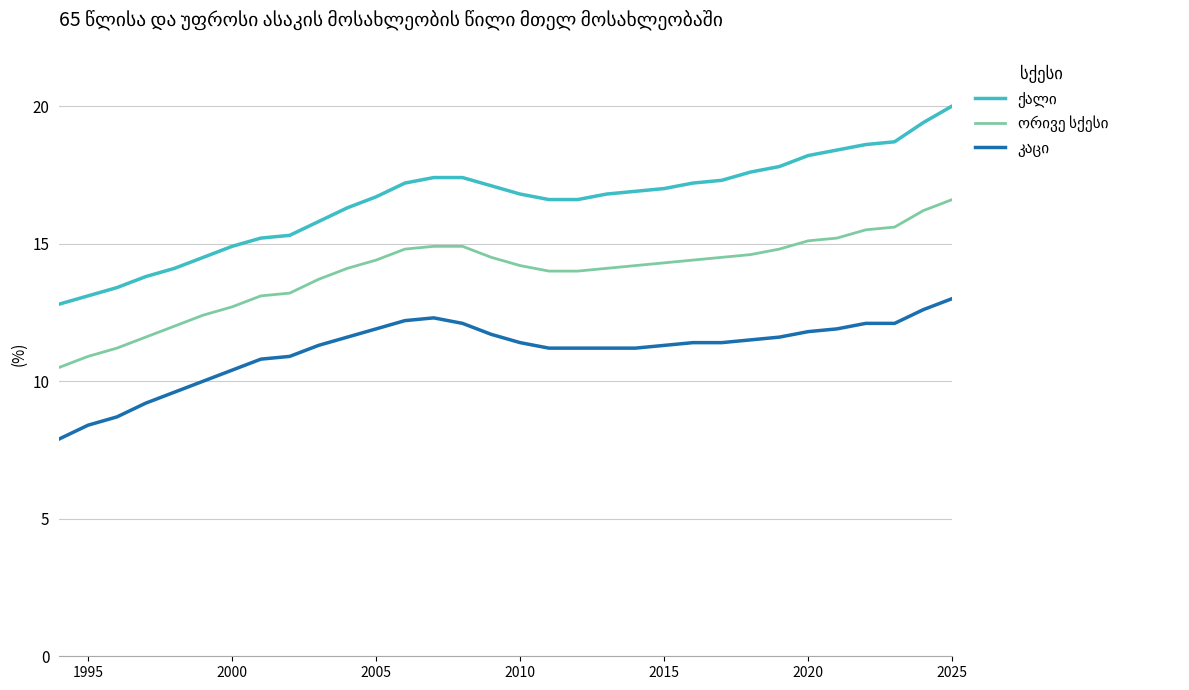

What is the sum of all ორივე სქესი values?

446.2